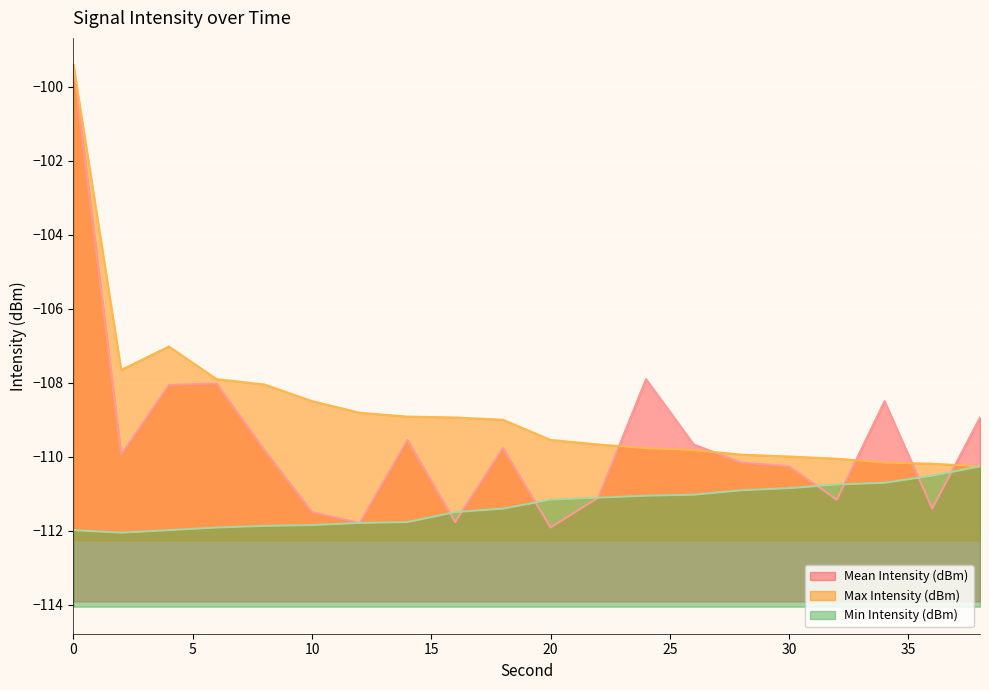

Which has a higher value, 12 or 2?

2